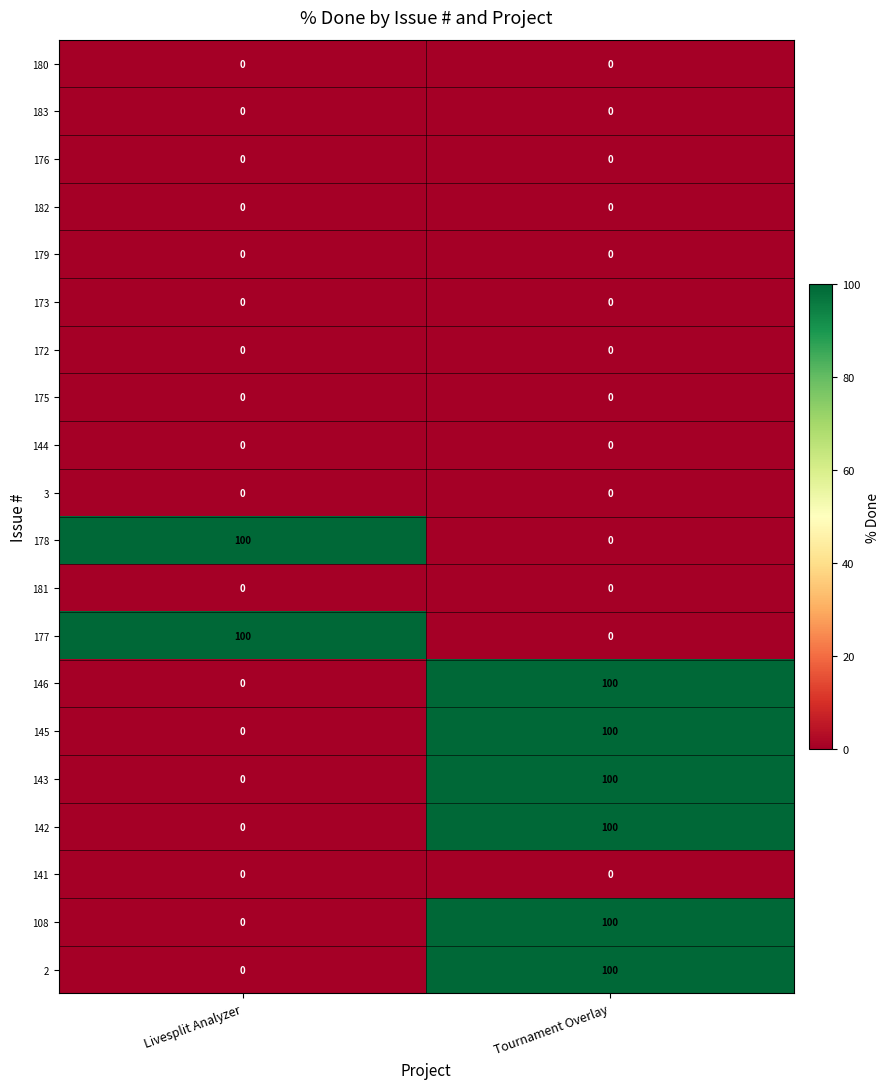

What is the total value across all series at Tournament Overlay?

600